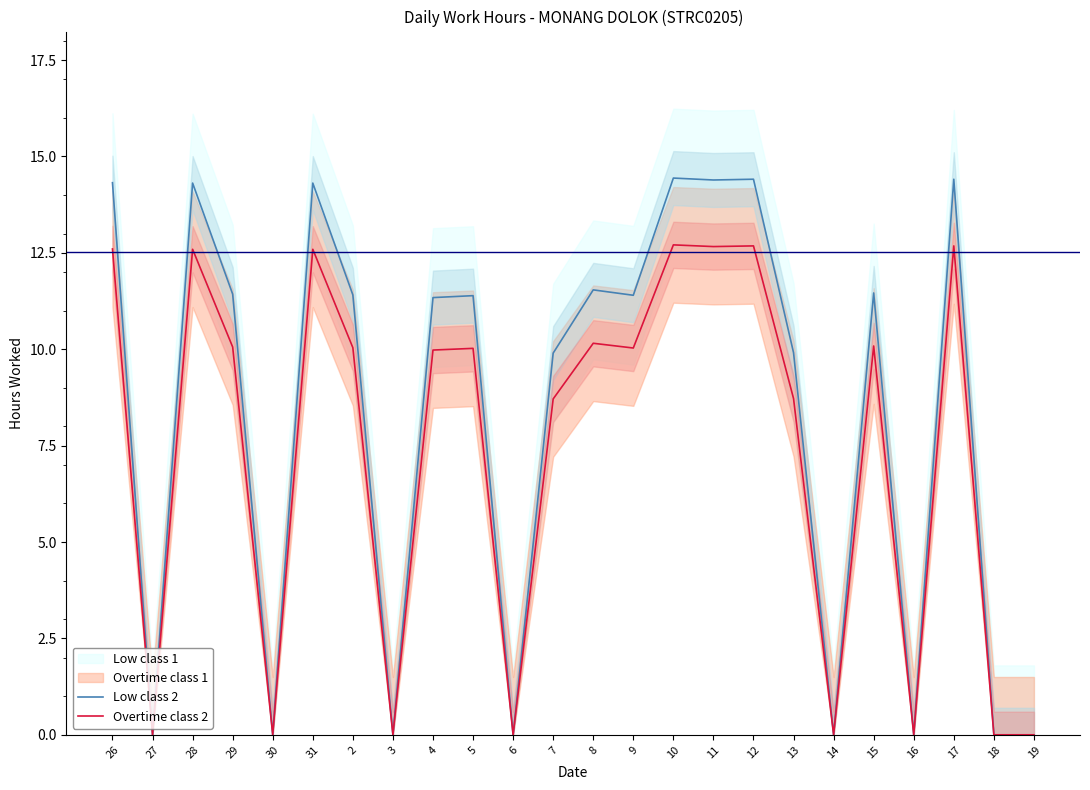

How many lines are shown in the chart?

2